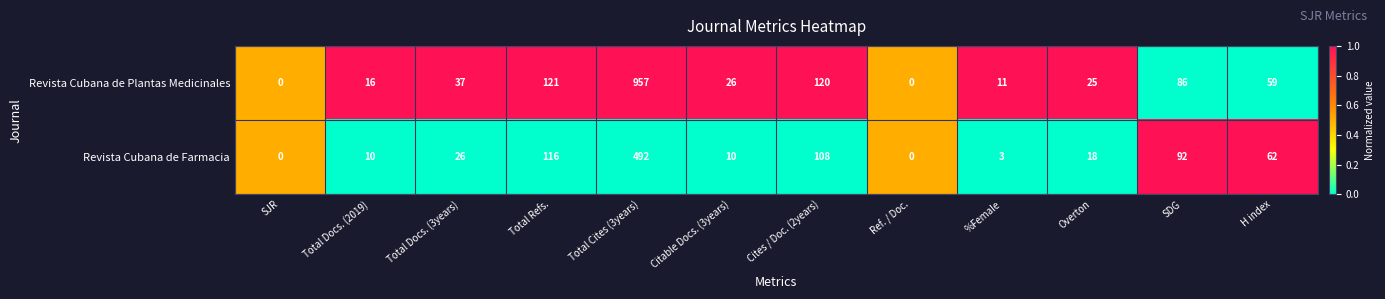

Which series changed the most between SJR and Total Docs. (3years)?

Revista Cubana de Plantas Medicinales